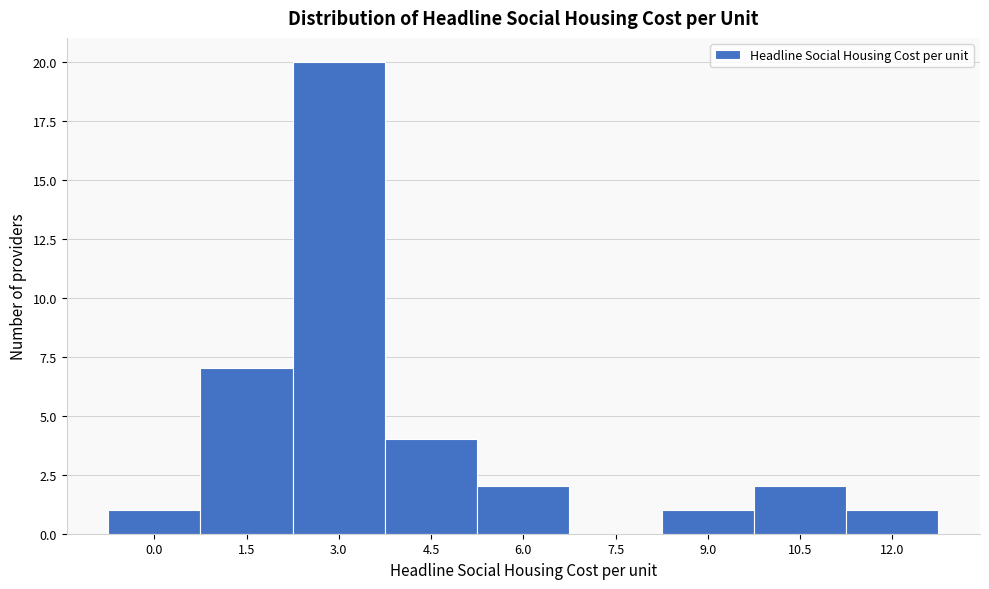

Reading right to left, list all the values displayed in this chart.

12.0=1	10.5=2	9.0=1	7.5=0	6.0=2	4.5=4	3.0=20	1.5=7	0.0=1